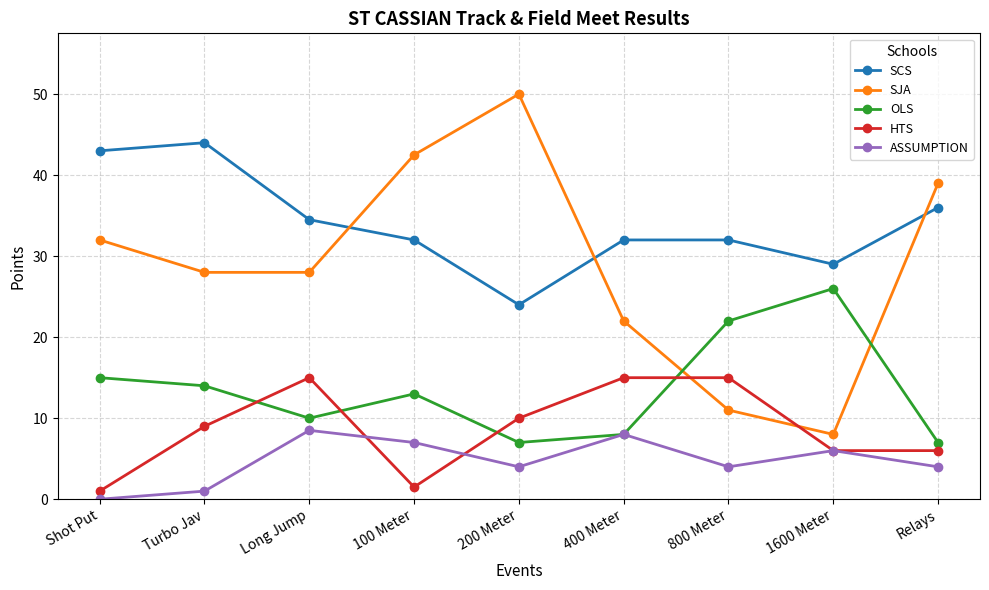

What is the label of the 2nd point from the right?

1600 Meter